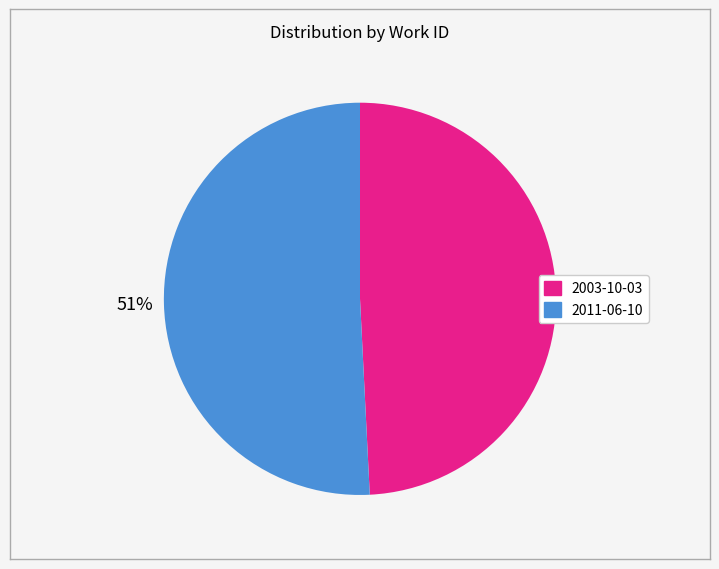

Is it true that 2011-06-10 is 43% of the pie?

False